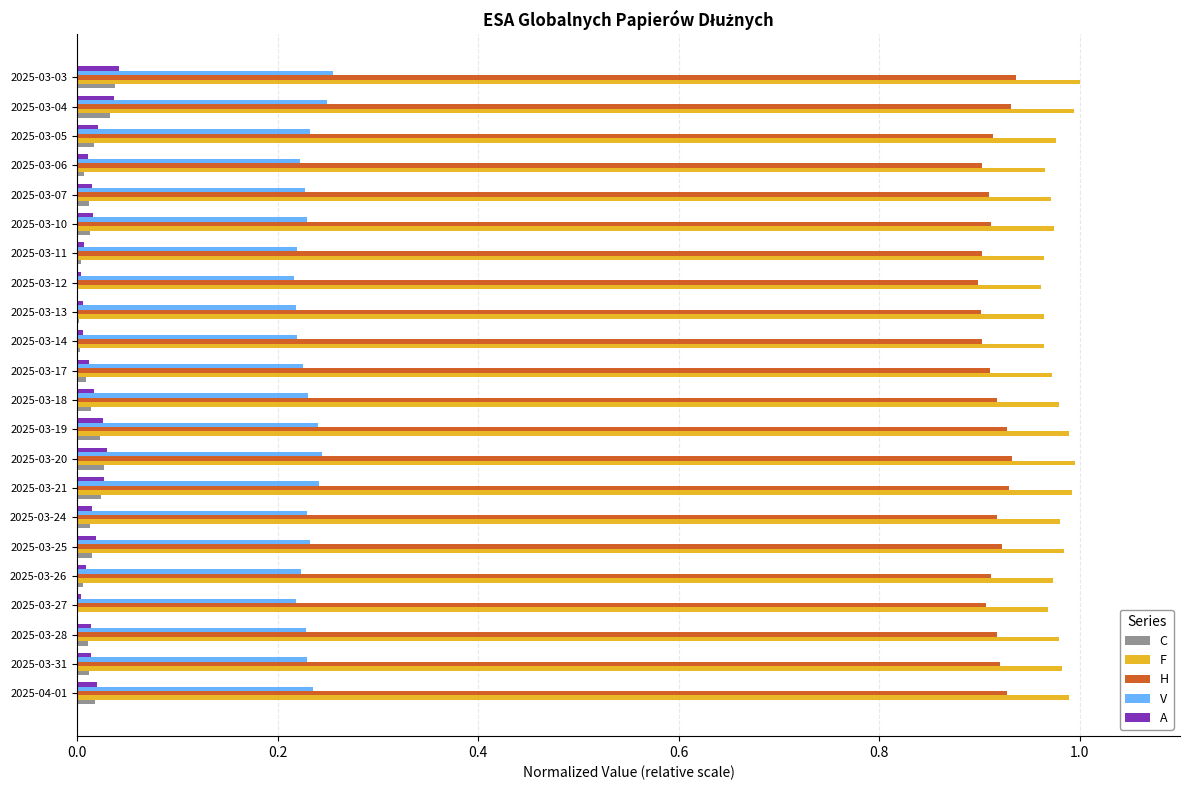

Is it true that H equals 0.9 at 2025-03-25?

True